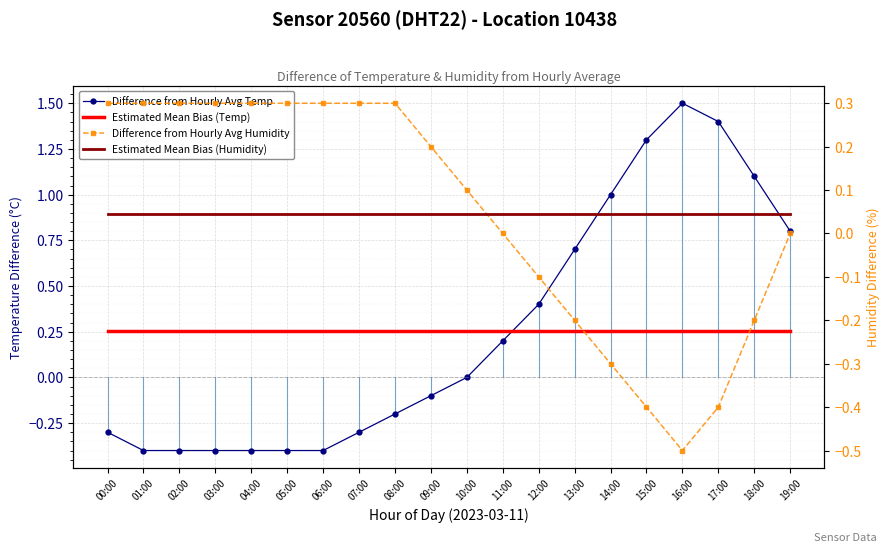

True or false: Estimated Mean Bias (Humidity) has more than 1 interior local peaks.

False